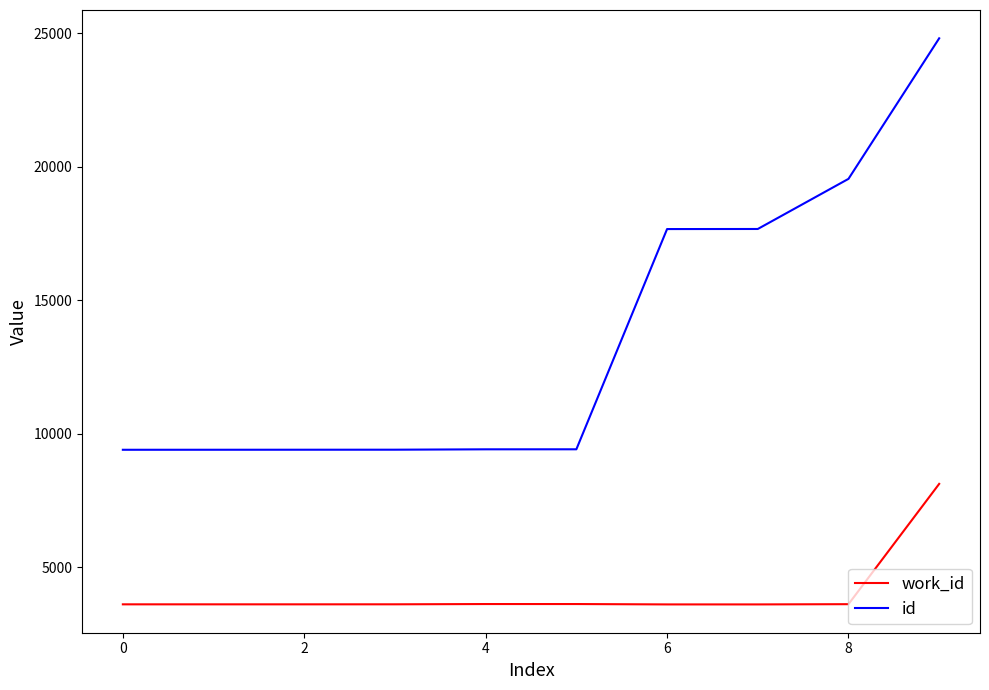

What is the minimum value for work_id?

3617